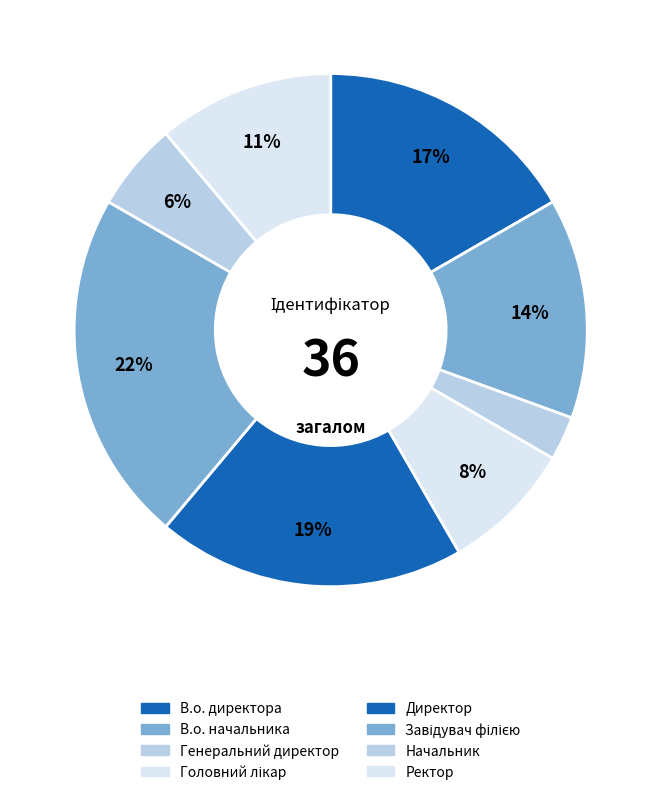

To the nearest percent, what percentage of the pie is Генеральний директор?

3%